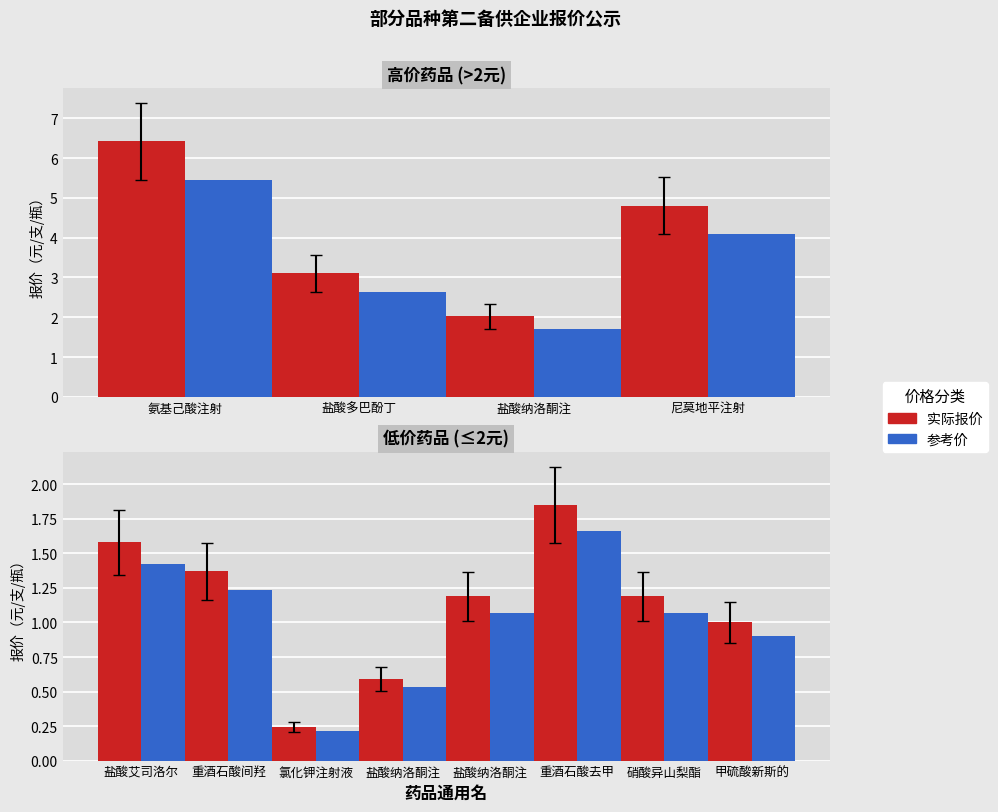

What is the sum of the values at 氯化钾注射液 and 尼莫地平注射液?

5.0